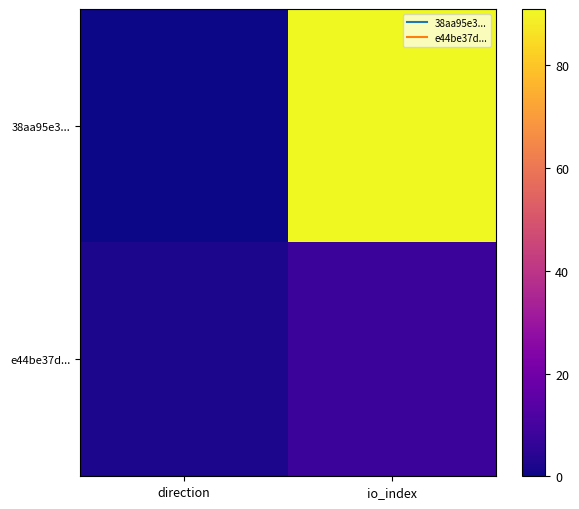

Rank the series by their average value, from highest to lowest.

38aa95e3..., e44be37d...